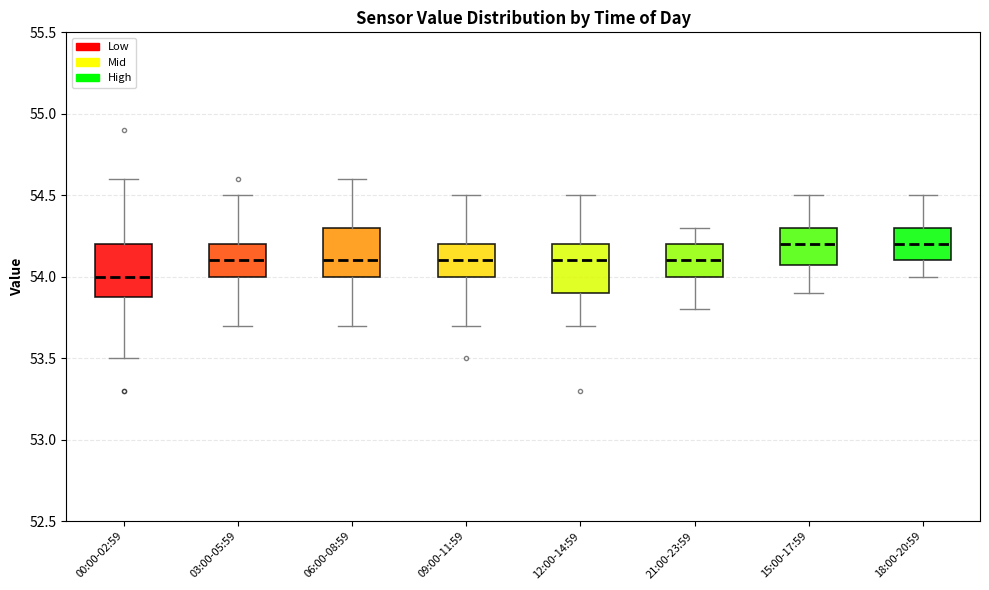

Reading left to right, transcribe this box plot: for each box, give where its median line is, the range the box spans, and where its two whiskers end, as read against the y-axis. The values are not printed on the chart, so give them approximately, as read against the axis.

00:00-02:59: median 54.0, box 53.9 to 54.2, whiskers 53.5 to 54.6
03:00-05:59: median 54.1, box 54.0 to 54.2, whiskers 53.7 to 54.5
06:00-08:59: median 54.1, box 54.0 to 54.3, whiskers 53.7 to 54.6
09:00-11:59: median 54.1, box 54.0 to 54.2, whiskers 53.7 to 54.5
12:00-14:59: median 54.1, box 53.9 to 54.2, whiskers 53.7 to 54.5
21:00-23:59: median 54.1, box 54.0 to 54.2, whiskers 53.8 to 54.3
15:00-17:59: median 54.2, box 54.1 to 54.3, whiskers 53.9 to 54.5
18:00-20:59: median 54.2, box 54.1 to 54.3, whiskers 54.0 to 54.5